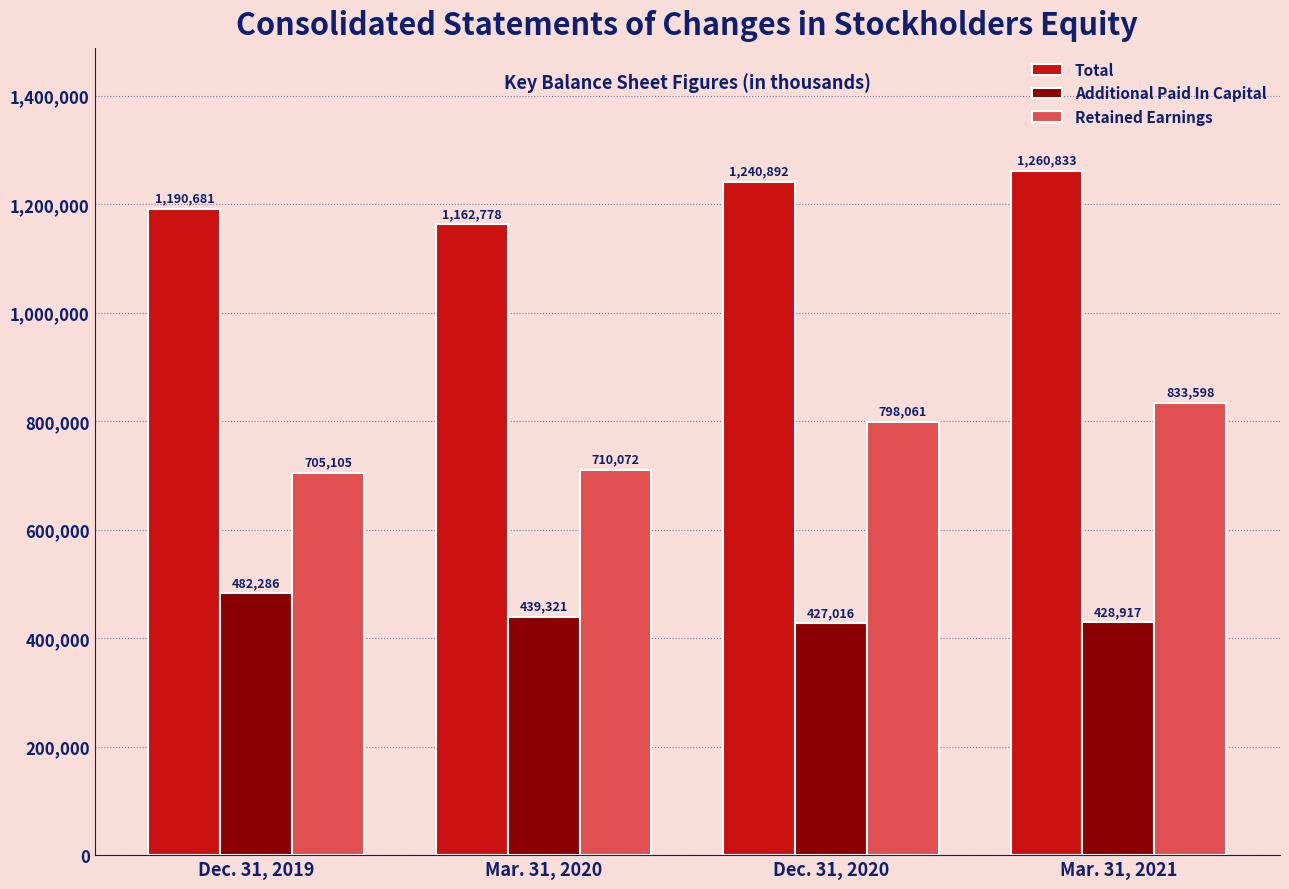

Are the bars horizontal?

No